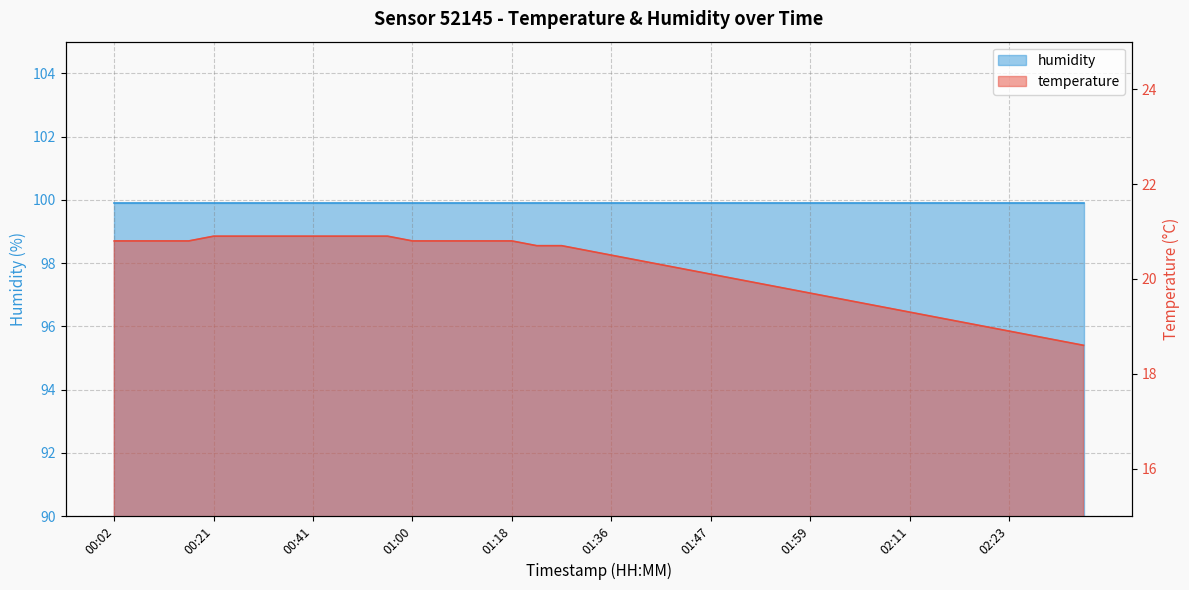

Between 01:38 and 02:08, which is larger?

01:38